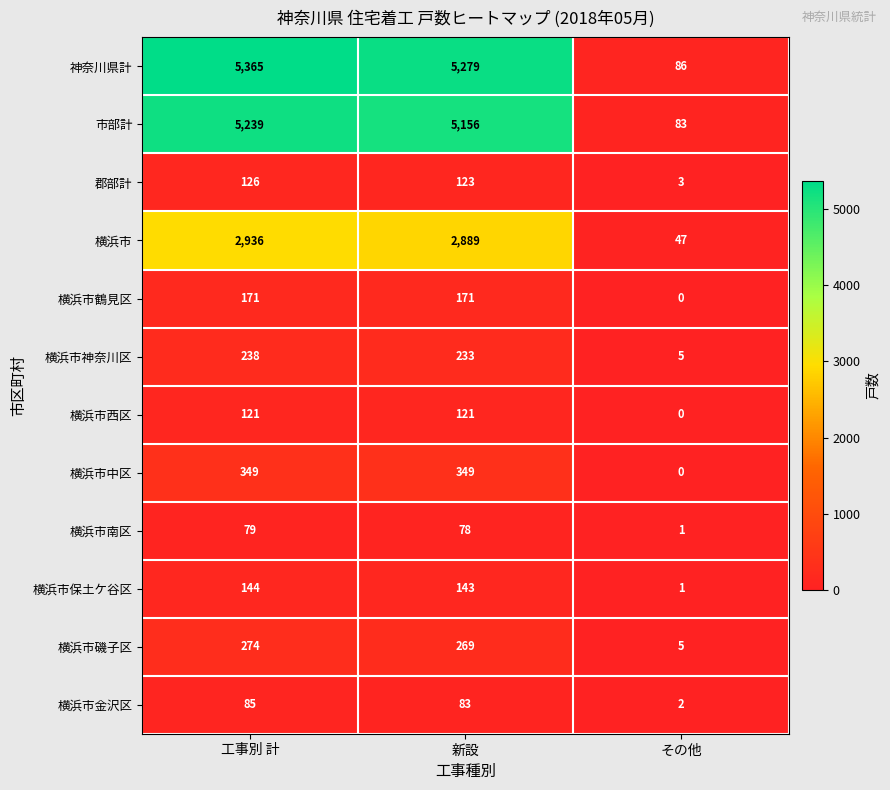

True or false: 横浜市西区 has a value of 0 at その他.

True